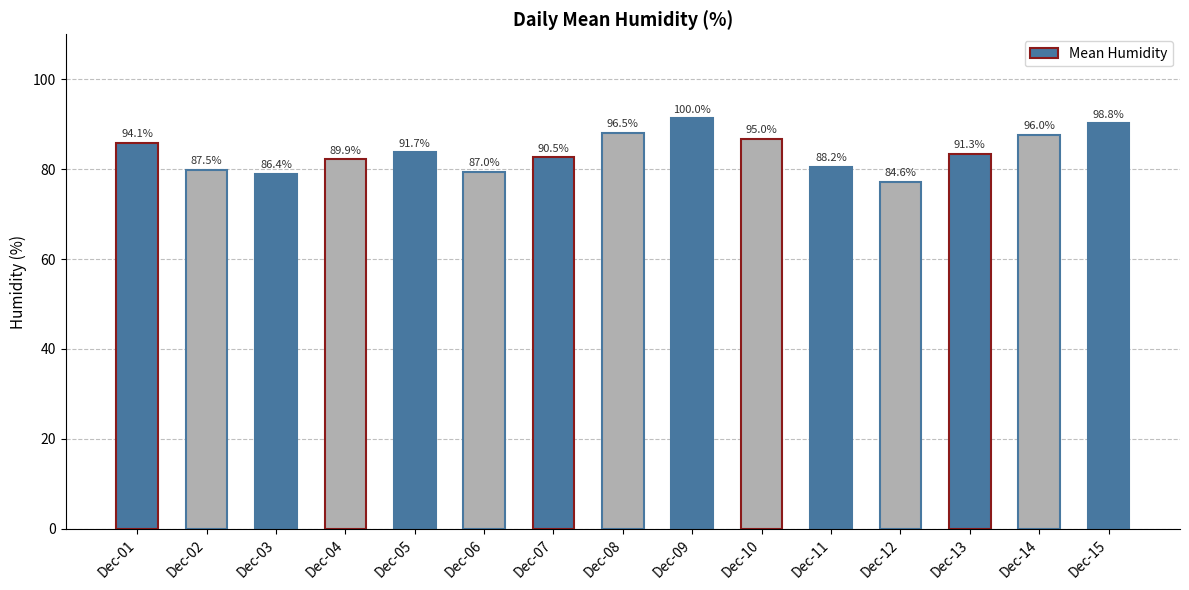

What is the value of the 2nd bar from the left?

79.9